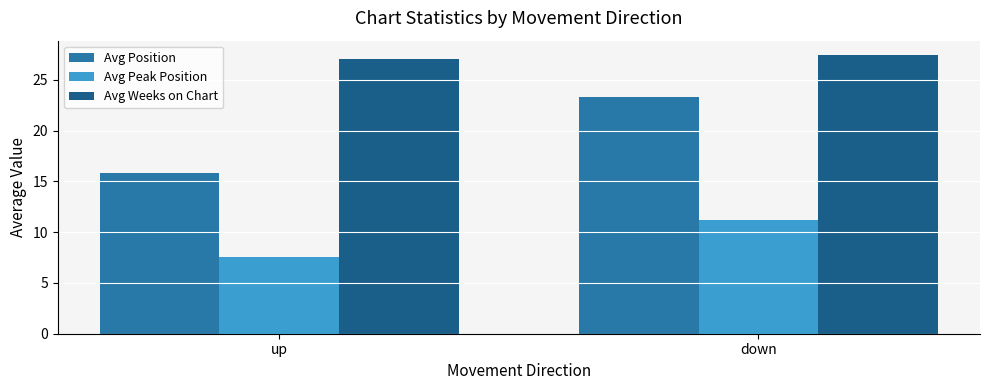

Read the Avg Weeks on Chart value at up.

27.0